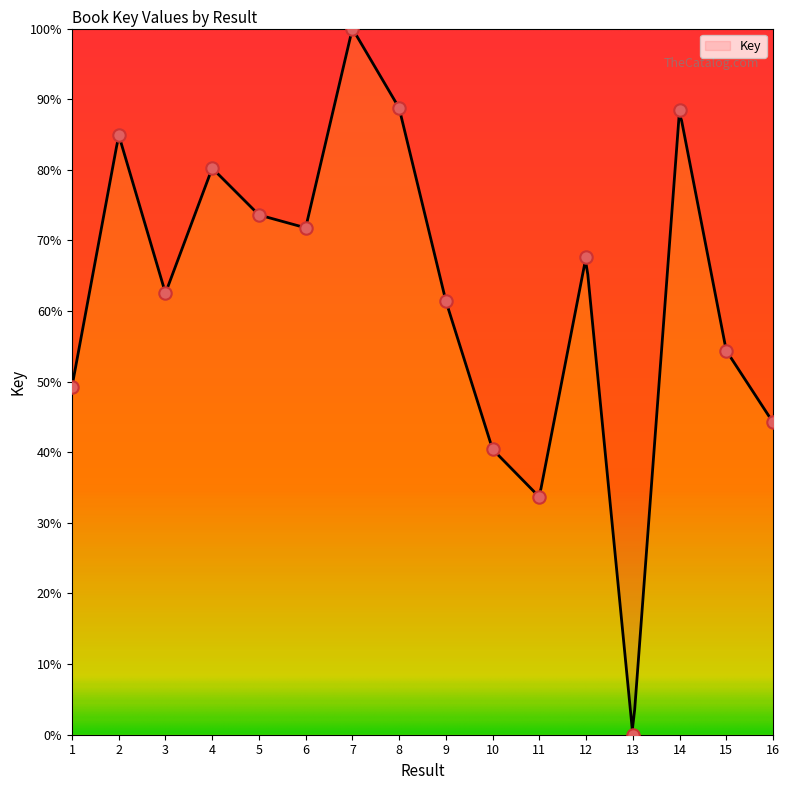

What is the change in value from 4 to 14?

+0.1